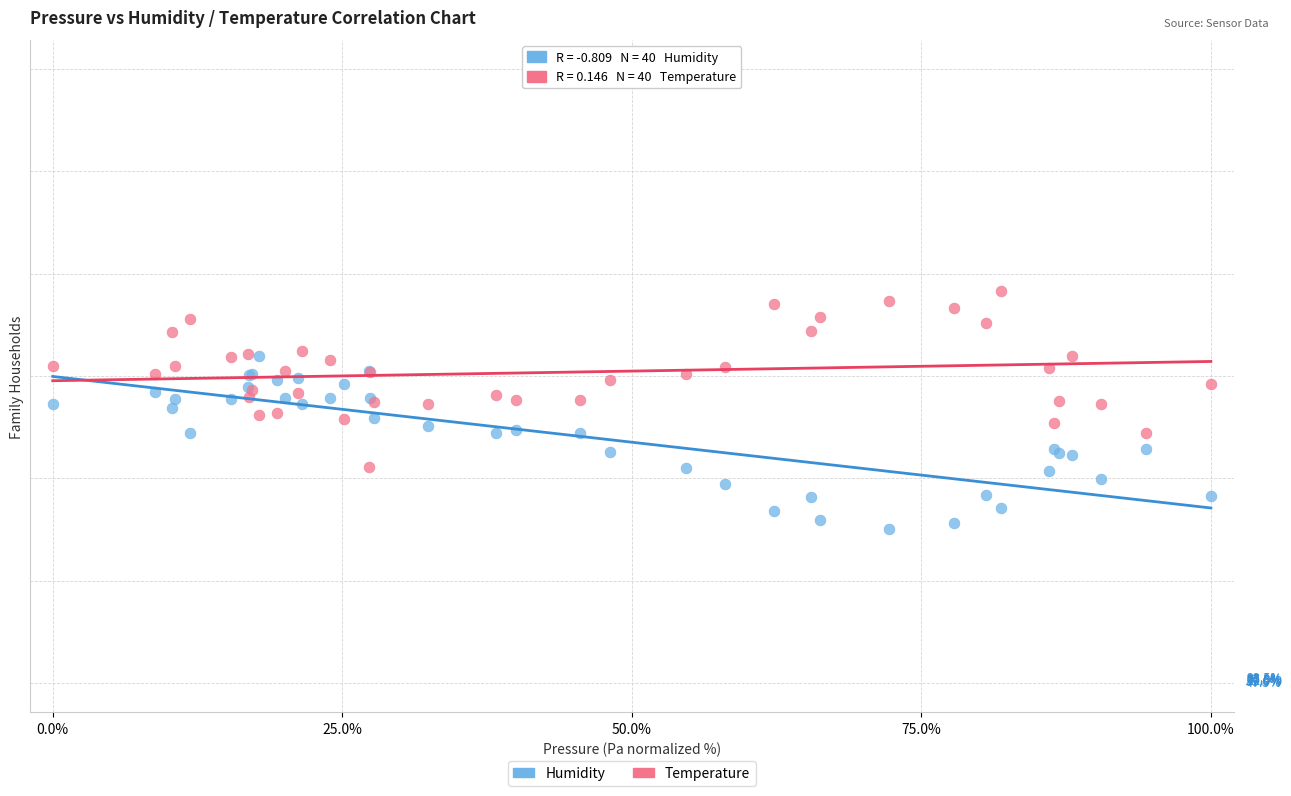

What are all the series names shown in the legend?

Humidity, Temperature